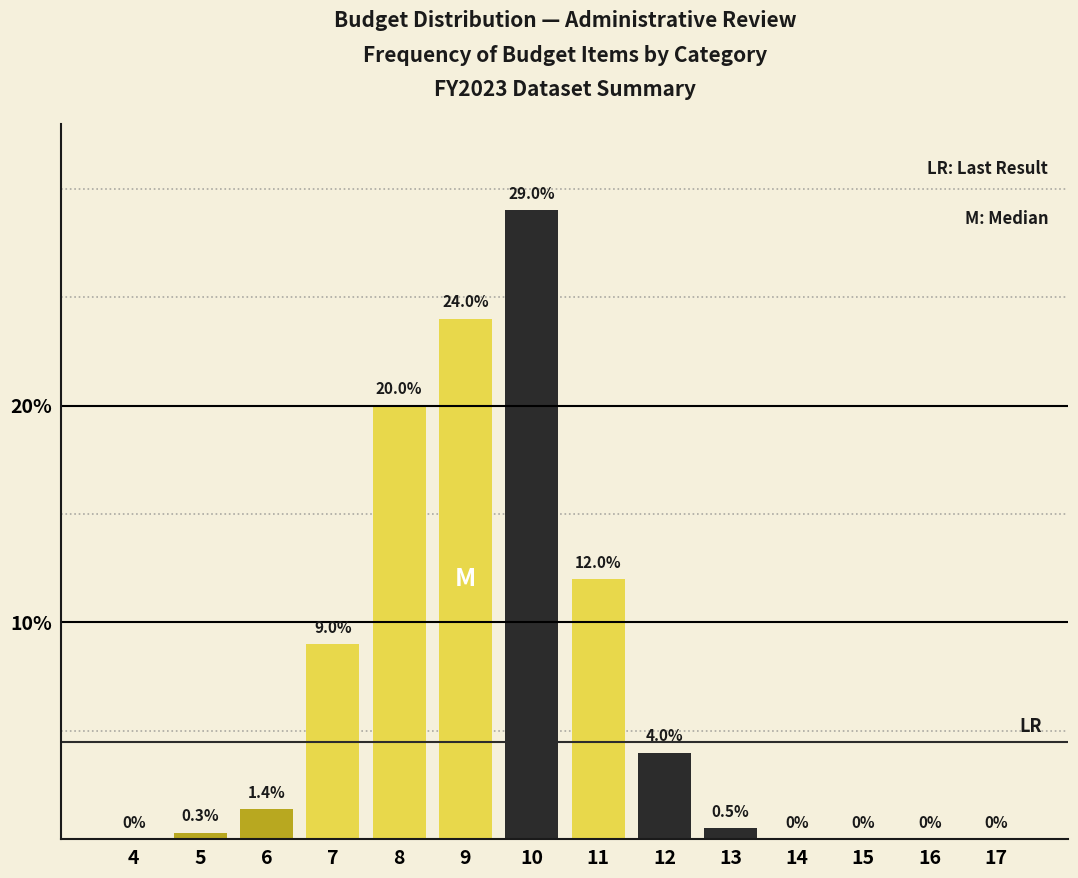

Reading left to right, list all the values displayed in this chart.

4=0.0	5=0.3	6=1.4	7=9.0	8=20.0	9=24.0	10=29.0	11=12.0	12=4.0	13=0.5	14=0.0	15=0.0	16=0.0	17=0.0